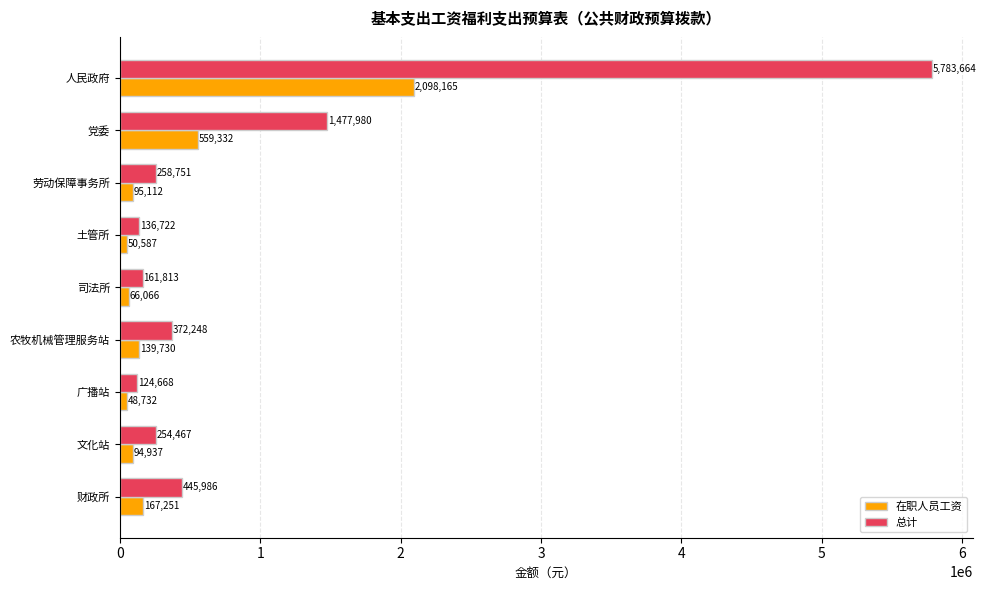

Which series has the largest range (max minus min)?

总计